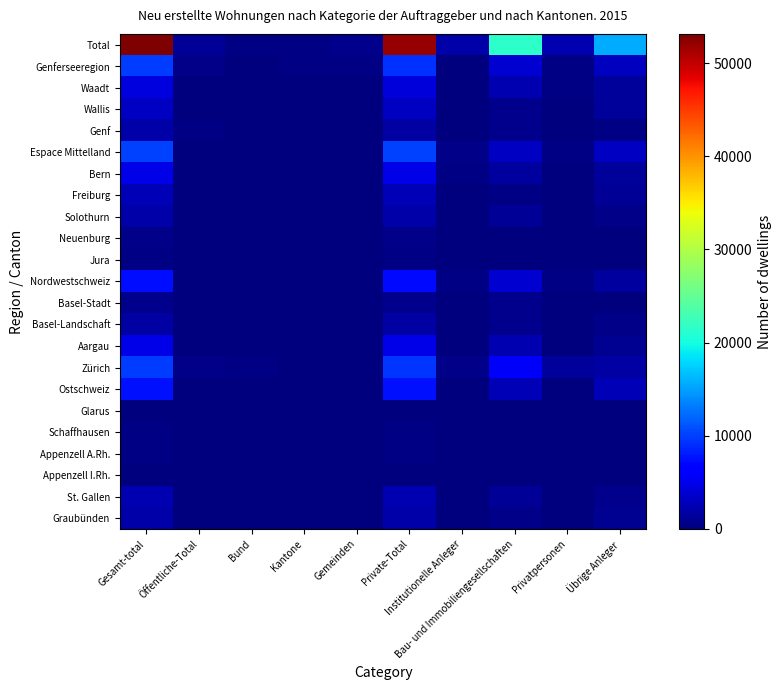

Which series has the widest spread of values?

Total